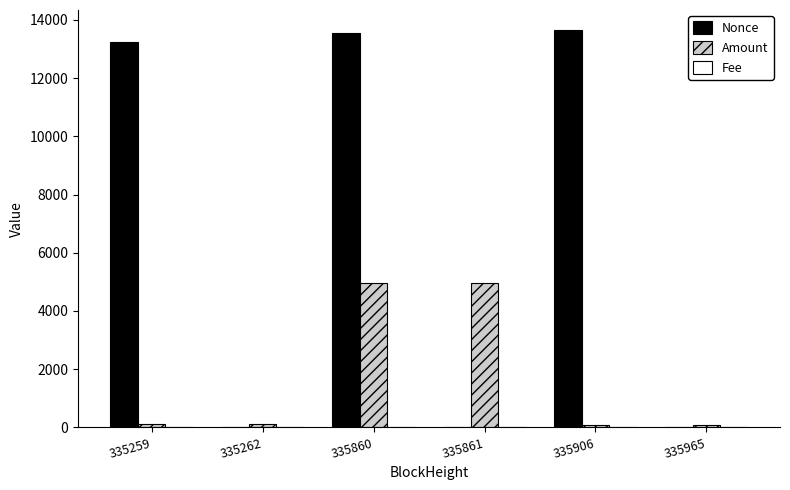

What value does the Amount series have at 335965?

71.9